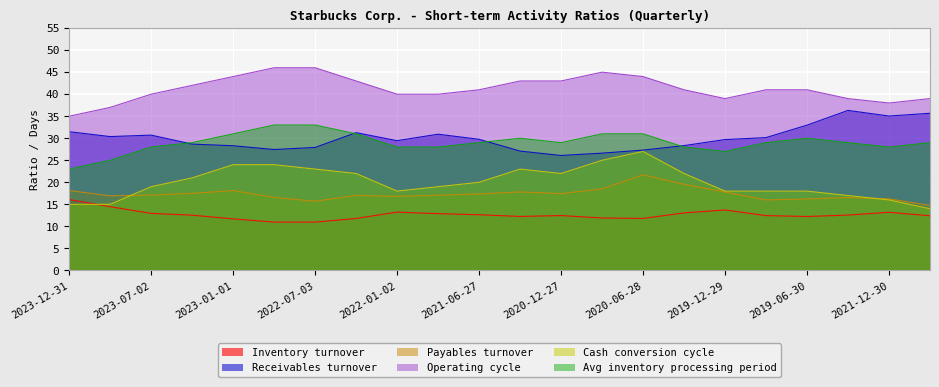

What is the total value across all series at 2021-10-03?

147.9